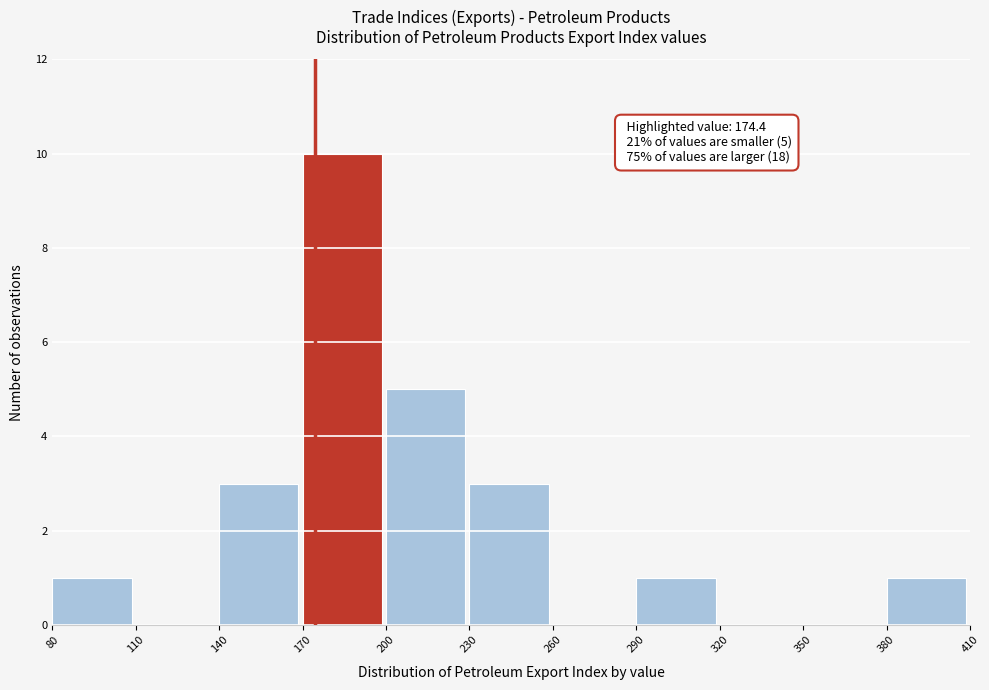

Over which range of the x-axis is the bar tallest?

170 to 200